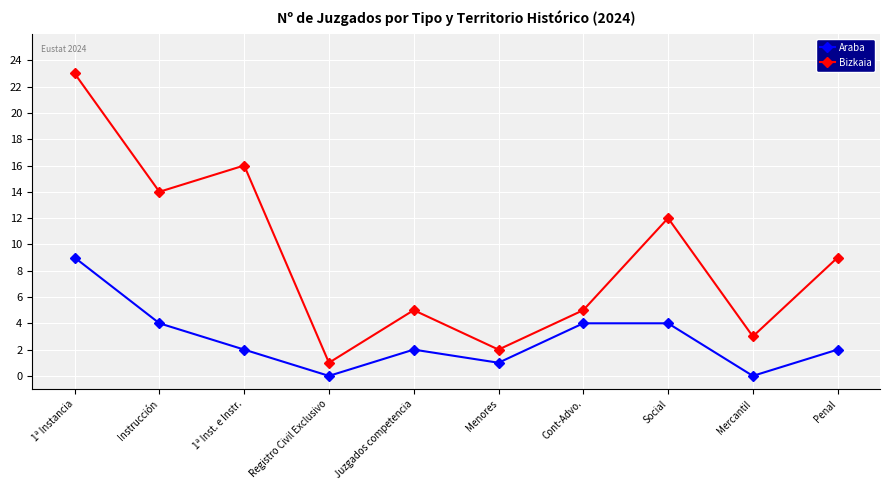

The value of Araba at 1ª Instancia is 13. True or false?

False